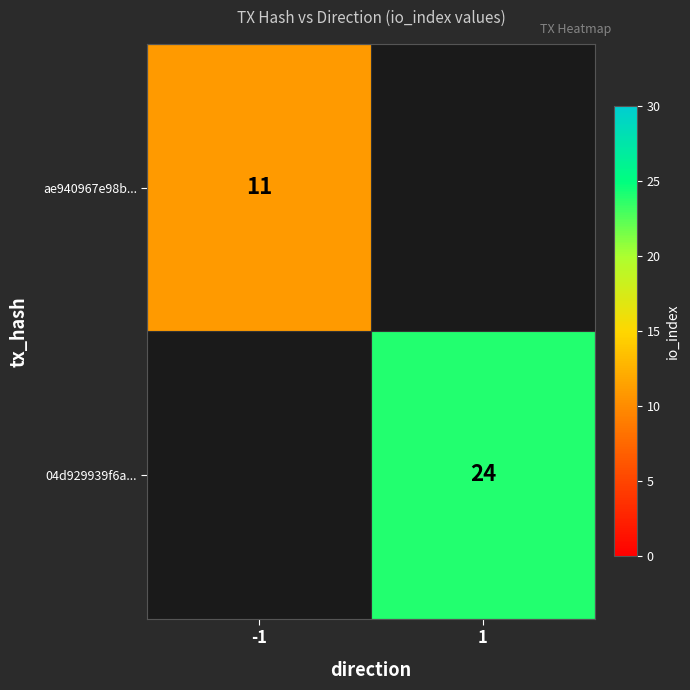

Is it true that ae940967e98b... equals 11 at -1?

True